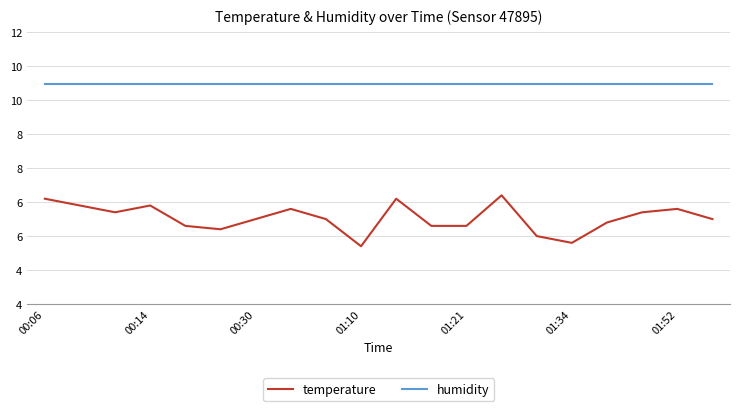

At how many categories does at least one series exceed 8?

20